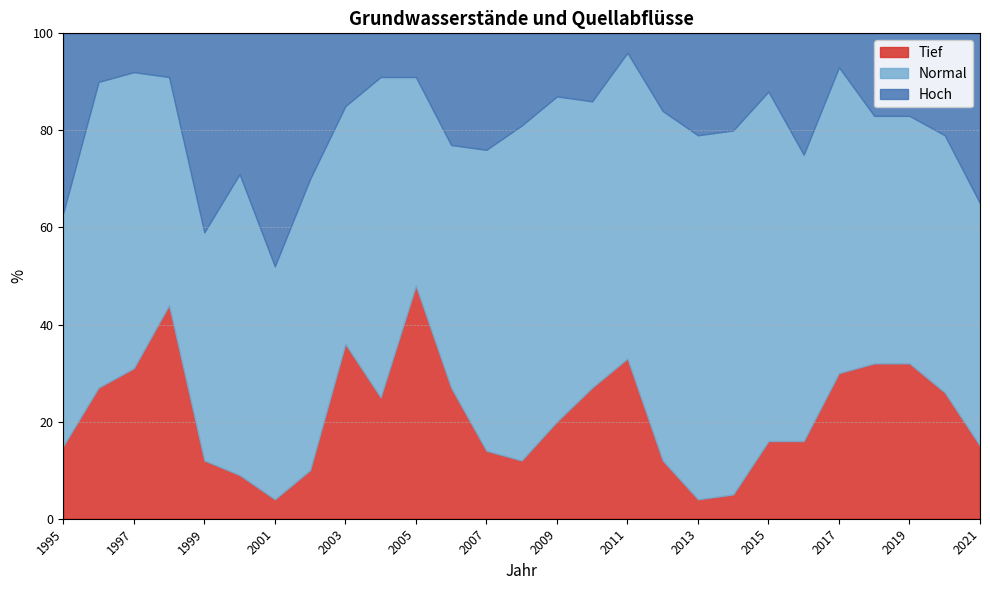

True or false: Normal has more than 2 interior local peaks.

True